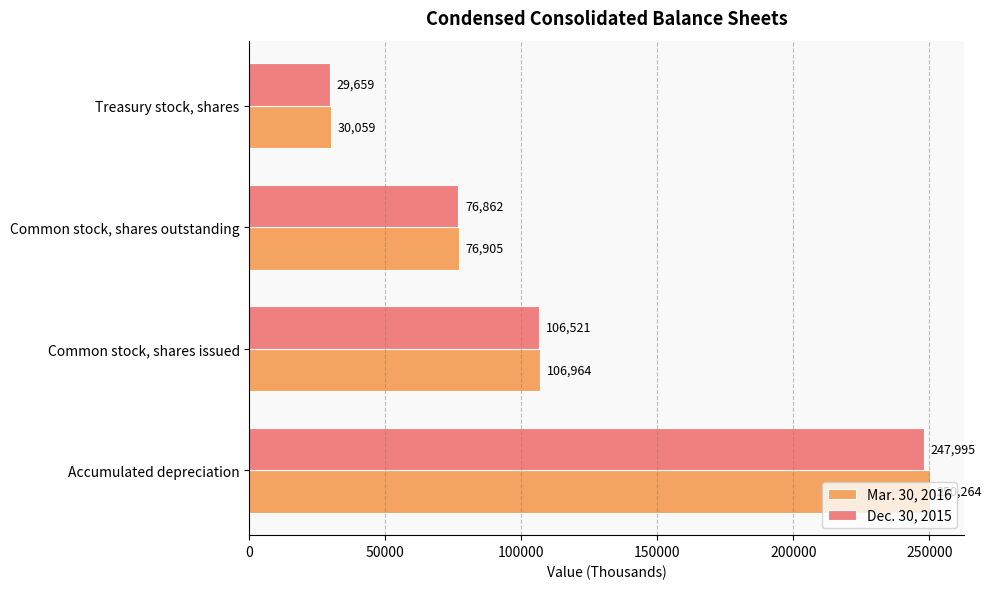

Count the number of data series in this chart.

2